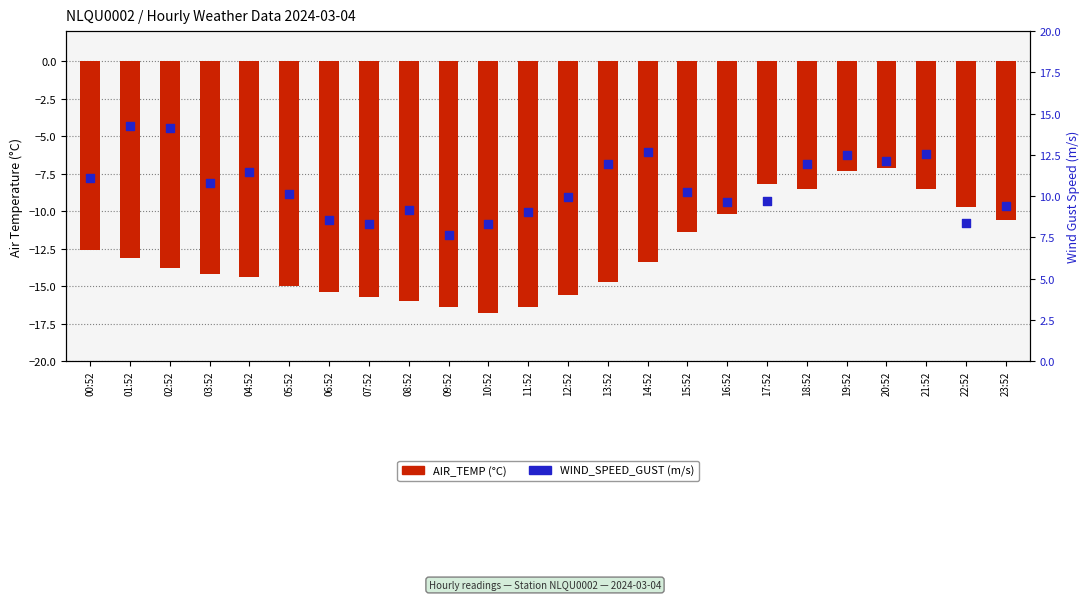

What are all the series names shown in the legend?

AIR_TEMP, WIND_SPEED_GUST